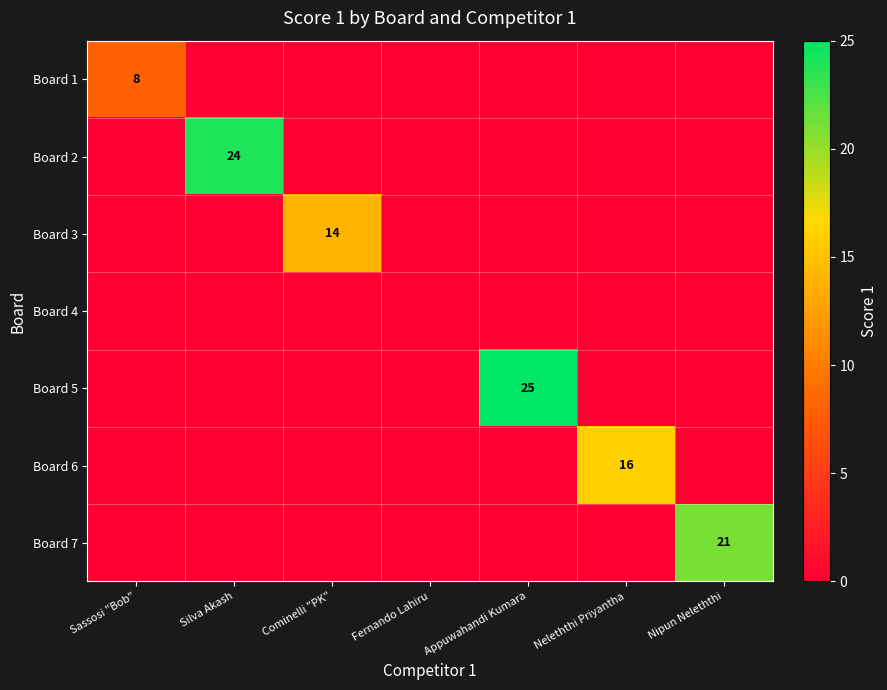

The Board 3 series shows 14 at Cominelli "PK". True or false?

True